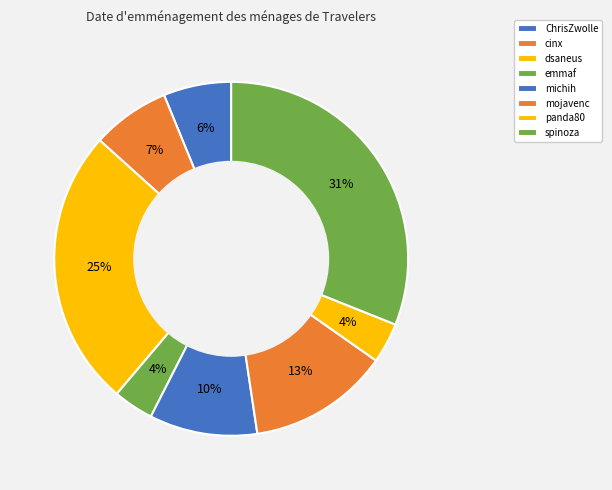

How many slices are in this pie chart?

8